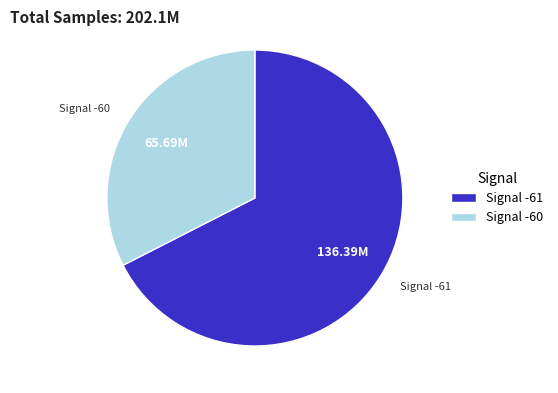

How many segments does this pie chart have?

2